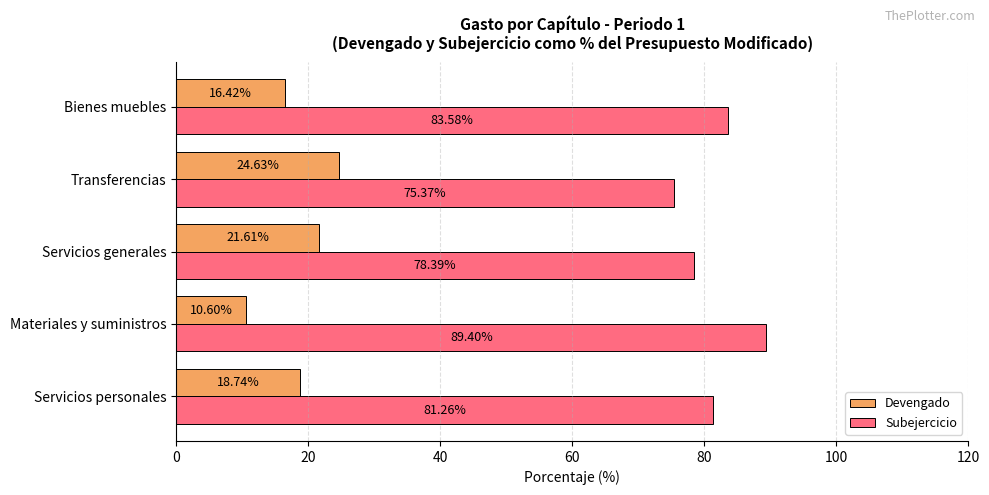

Rank the series at Servicios personales from lowest to highest value.

Devengado, Subejercicio